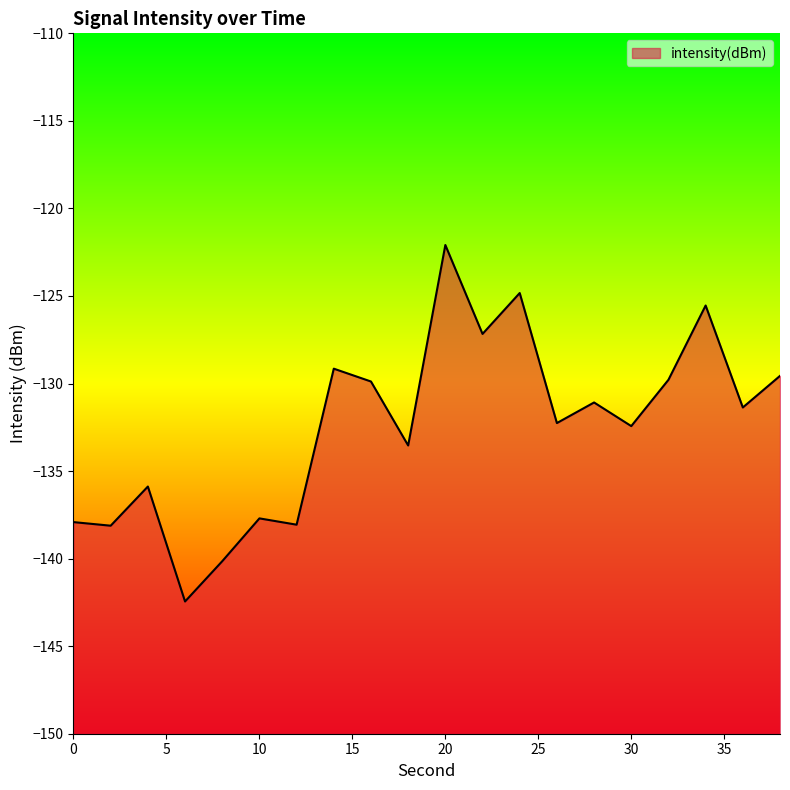

Does the chart have visible grid lines?

No